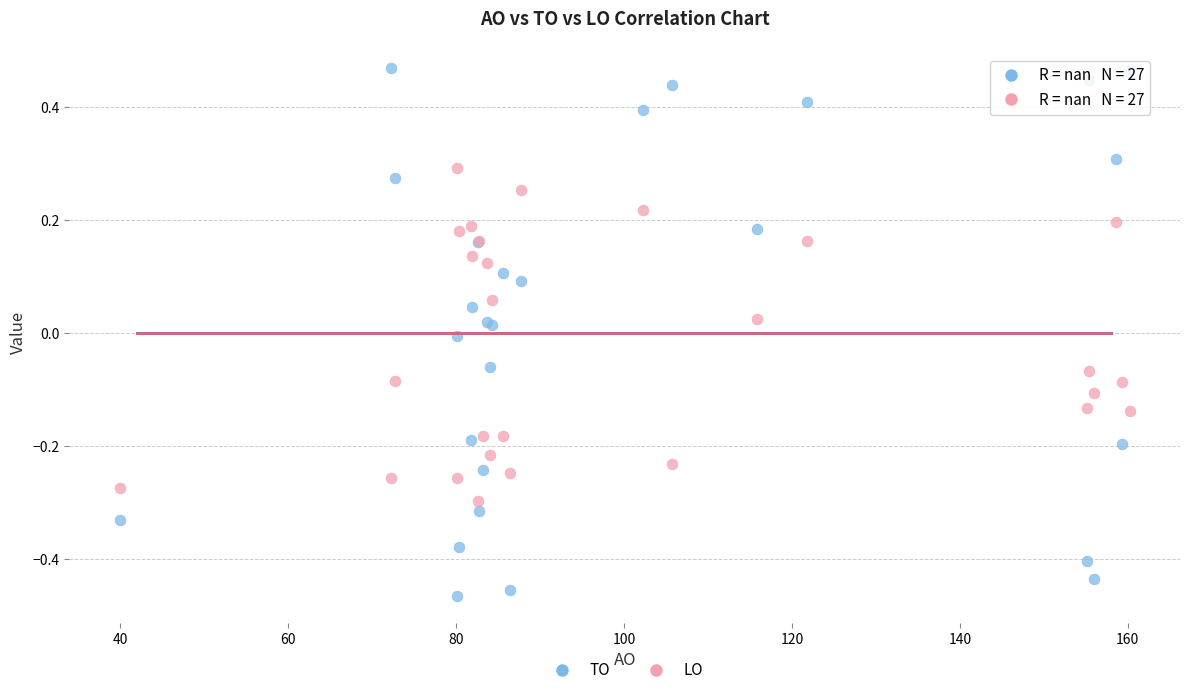

Which series contains the highest Y value?

TO